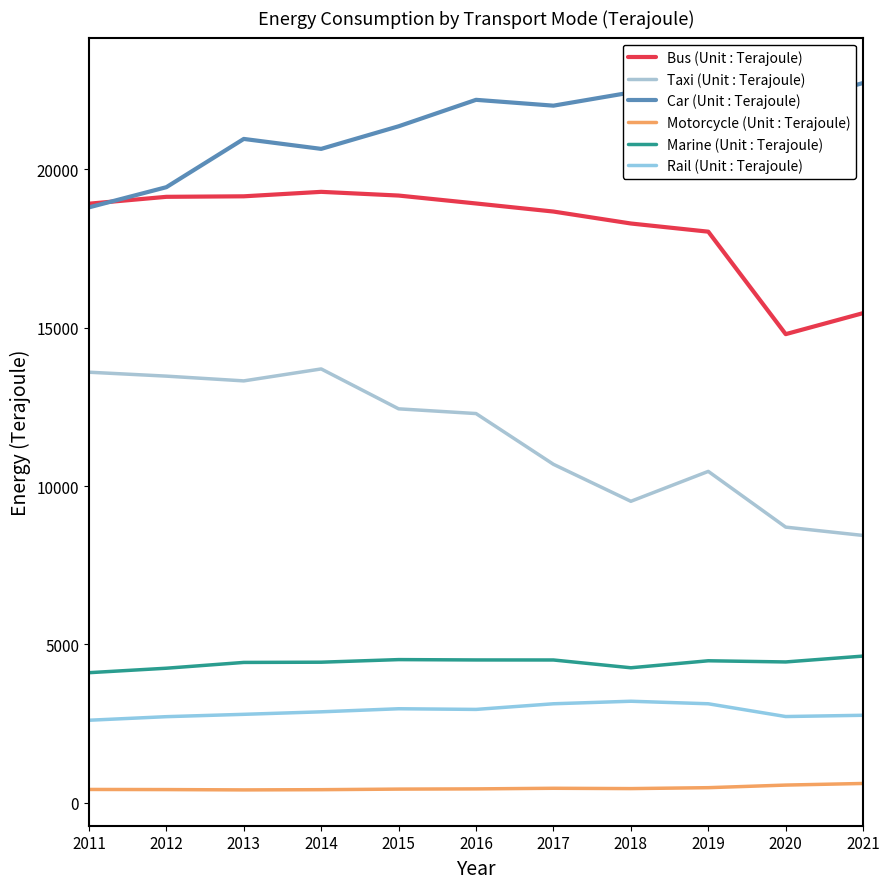

What is the average value of the Taxi (Unit : Terajoule) series?

11510